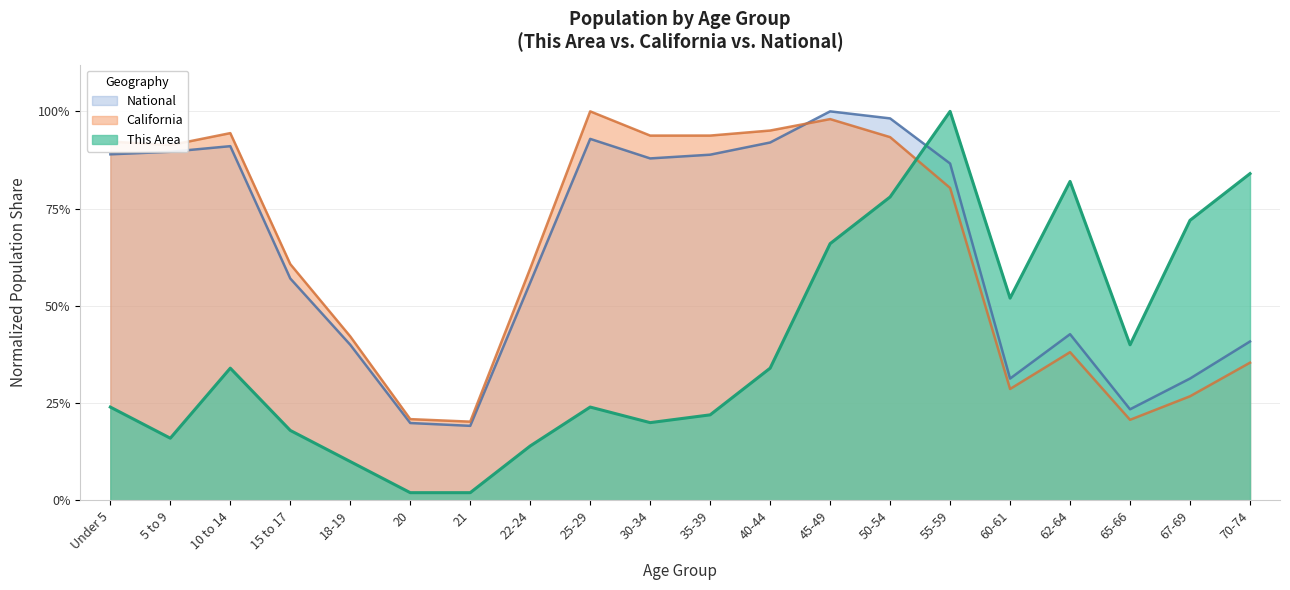

What is the difference between the highest and lowest values at 18-19?

0.3